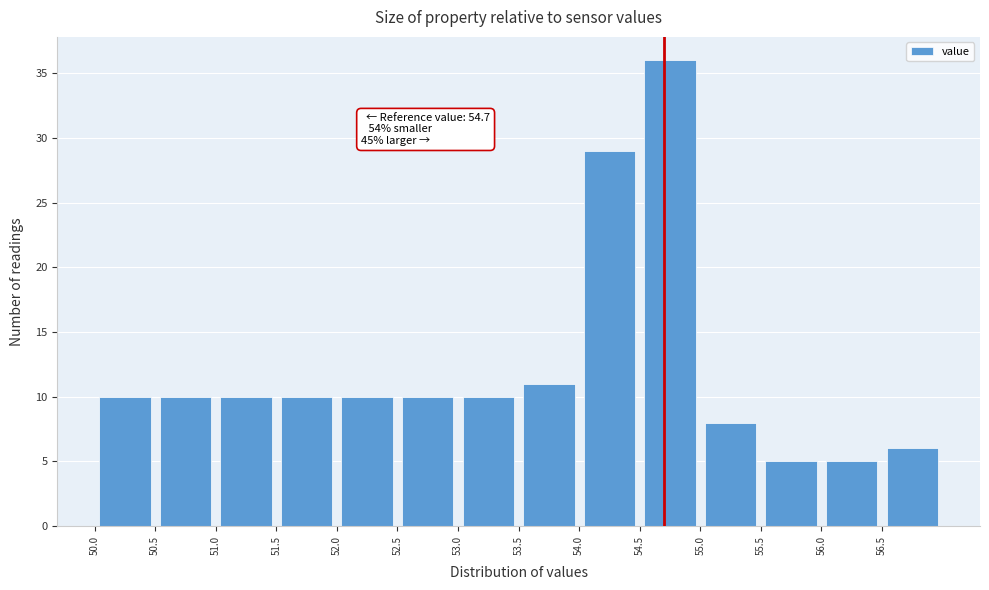

Over which range of the x-axis is the bar tallest?

54.5 to 55.0